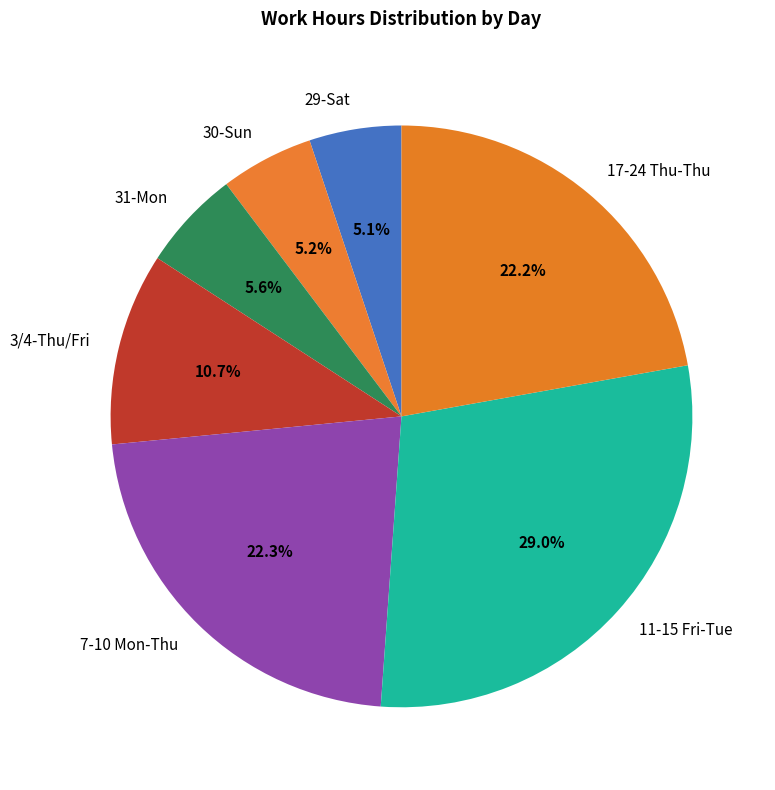

Does any single category account for the majority?

No